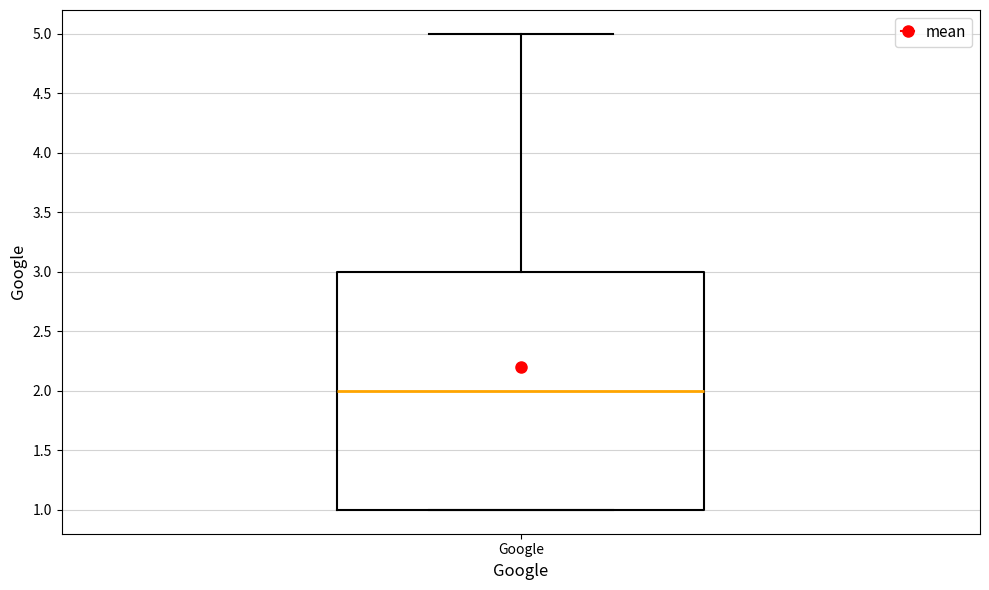

Read this box plot against the y-axis: the position of the median line, the range covered by the box, and the ends of both whiskers. The values are not printed on the chart, so give them approximately, as read against the axis.

median 2, box 1 to 3, whiskers 1 to 5